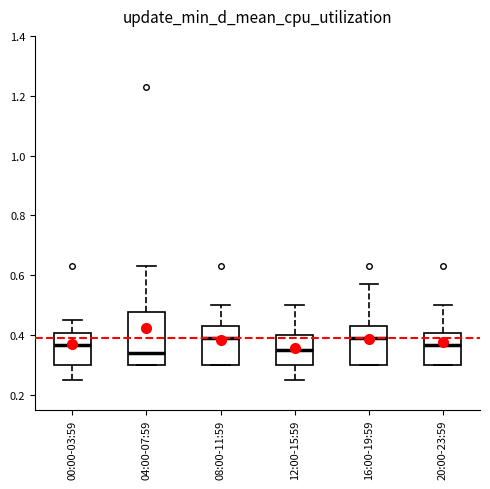

Where does the median line of the box for 08:00-11:59 sit on the y-axis? The values are not printed on the chart, so give them approximately, as read against the axis.

0.40